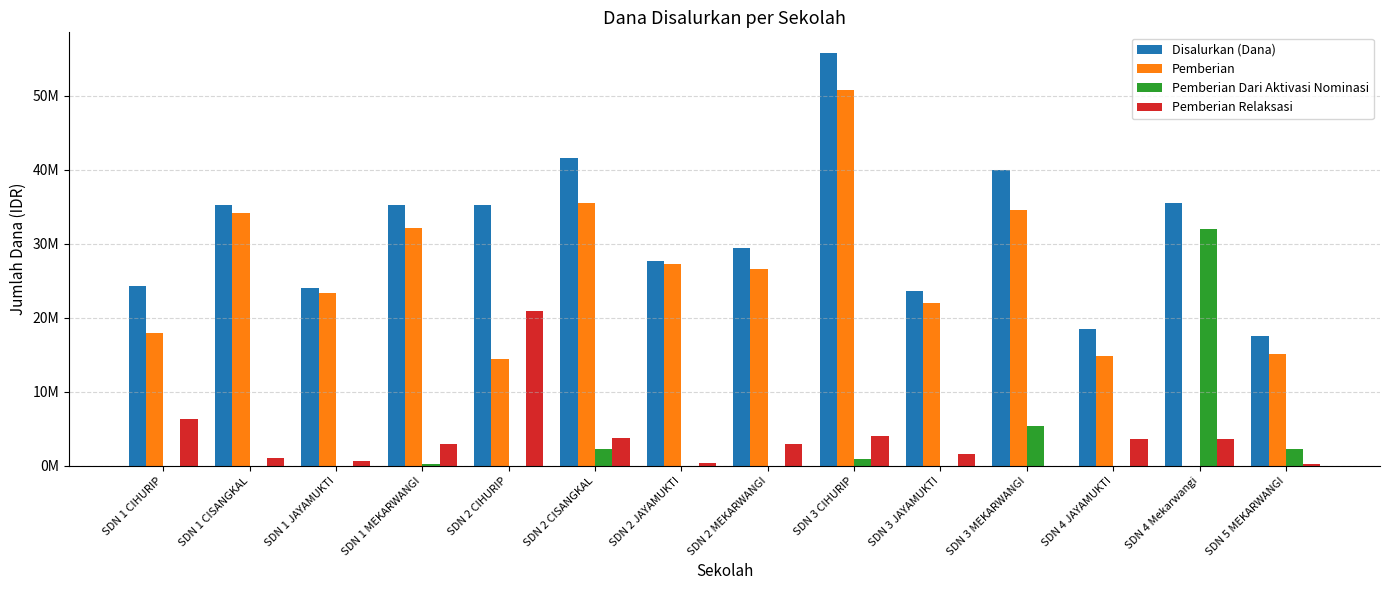

What is the lowest value of the Disalurkan (Dana) series?

17550000